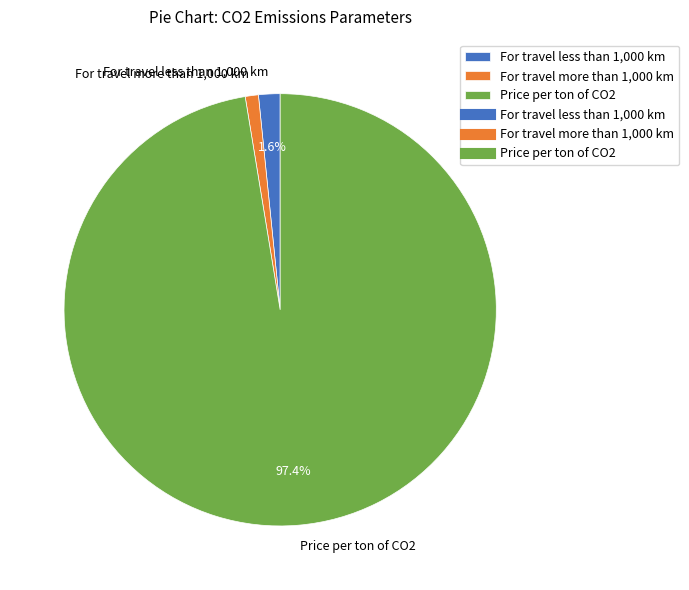

To the nearest percent, what percentage of the pie is Price per ton of CO2?

97%